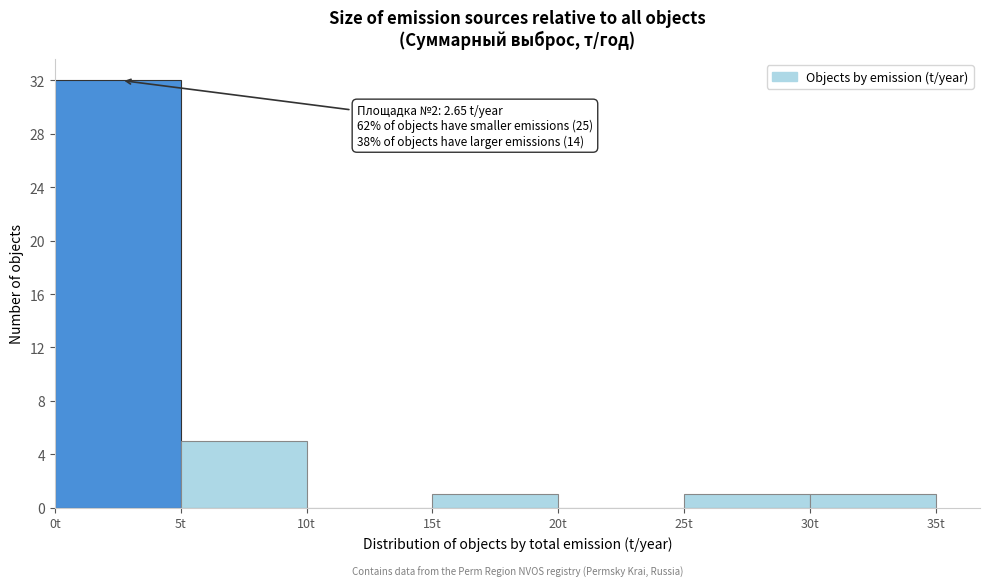

Over which range of the x-axis is the bar tallest?

0 to 5